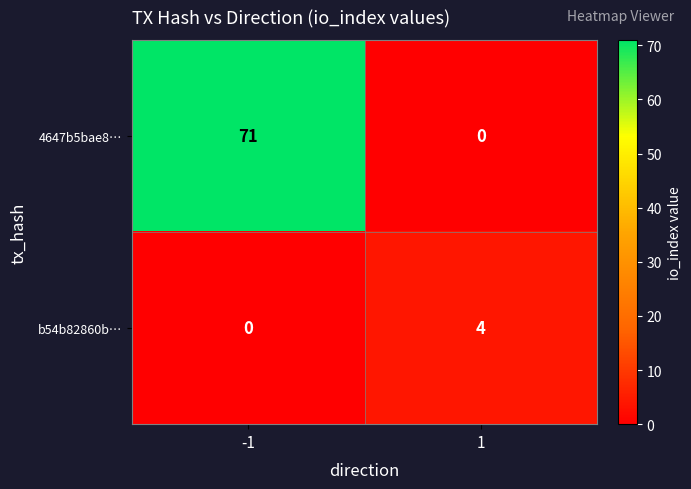

What is the highest value of the b54b82860b… series?

4